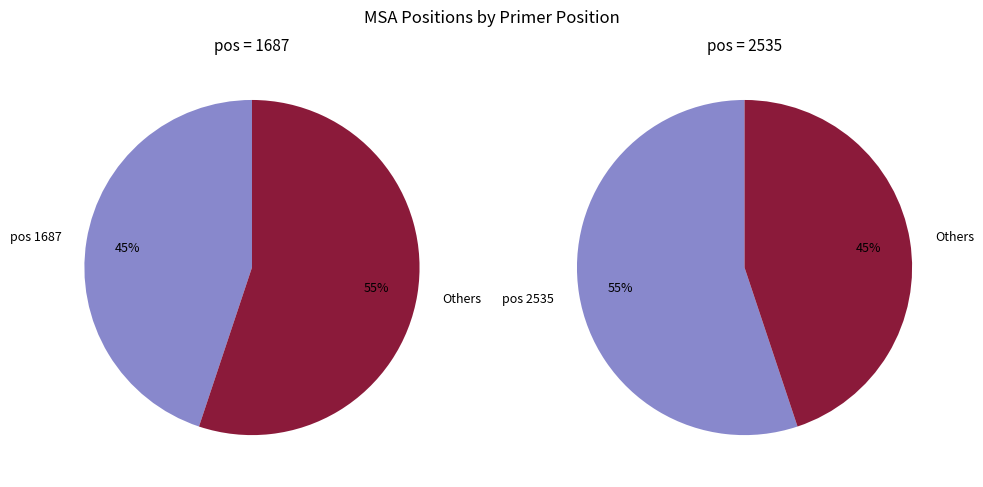

How many slices are in this pie chart?

2